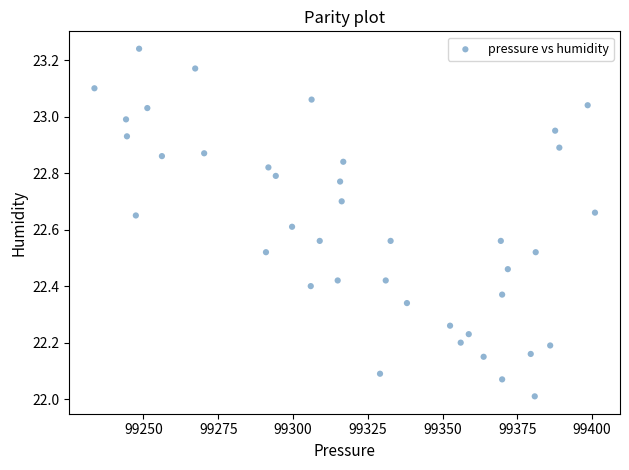

What is the range of Y values (max minus min)?

1.2